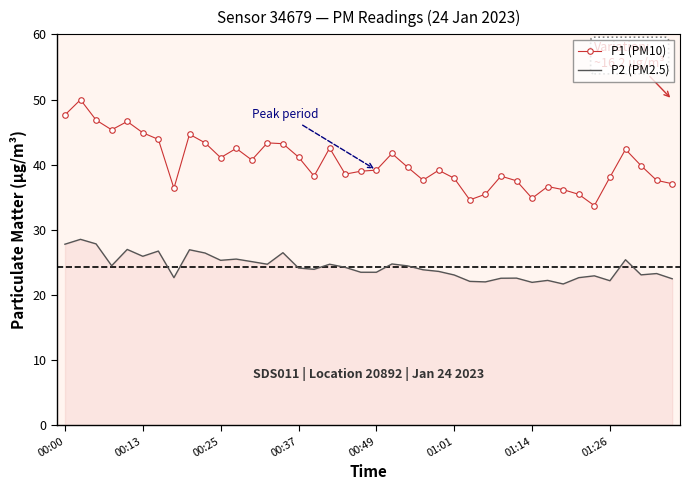

Which series has the largest range (max minus min)?

P1 (PM10)